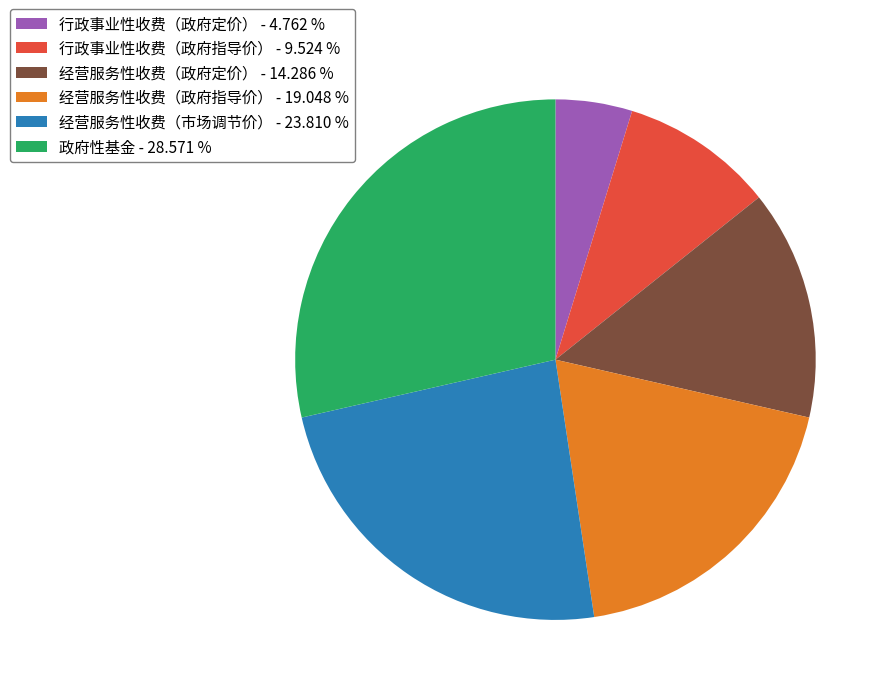

Combined, do 经营服务性收费（市场调节价） - 23.810 % and 行政事业性收费（政府定价） - 4.762 % account for over 50%?

No